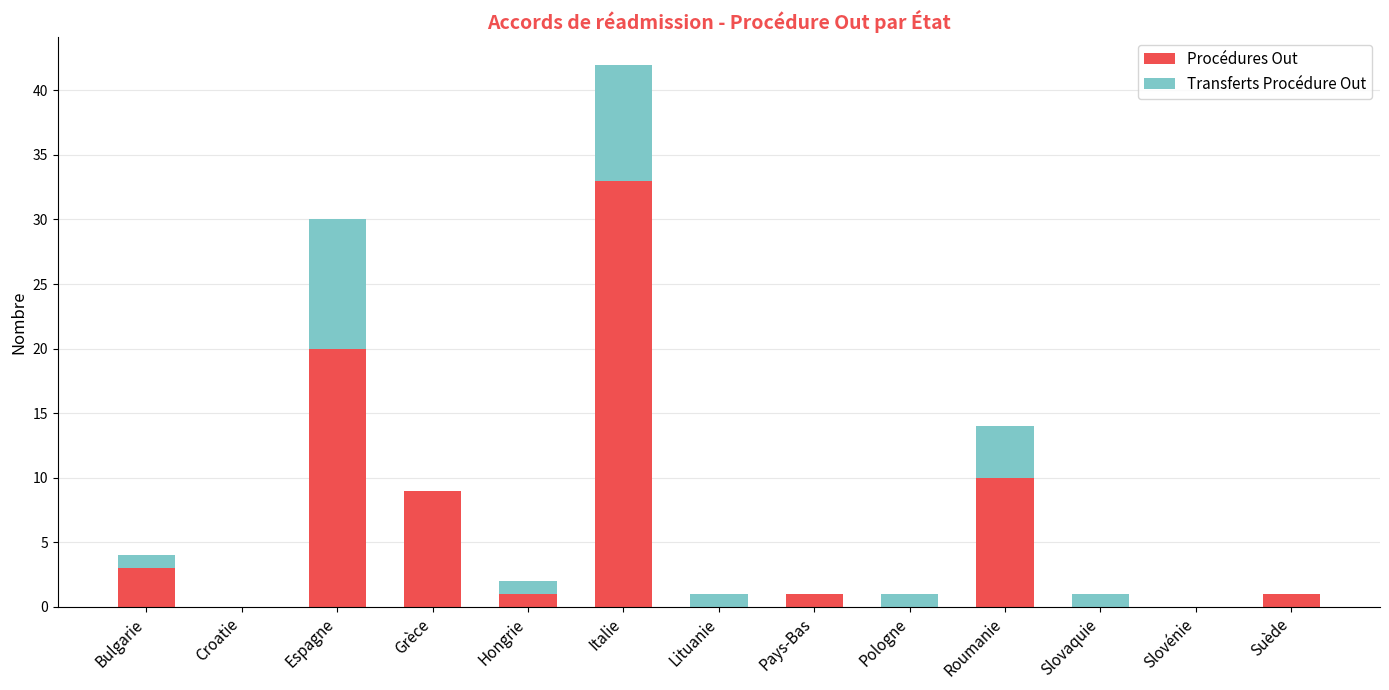

Where is Procédures Out nearest to the value 16?

Espagne